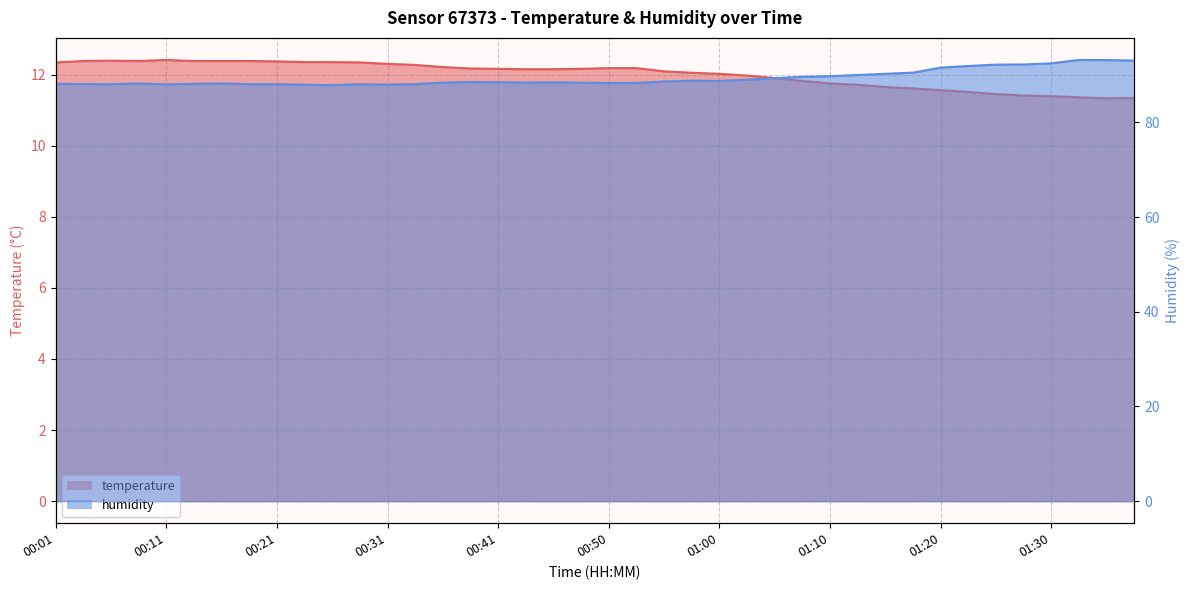

Which has a higher value, 01:08 or 01:28?

01:08